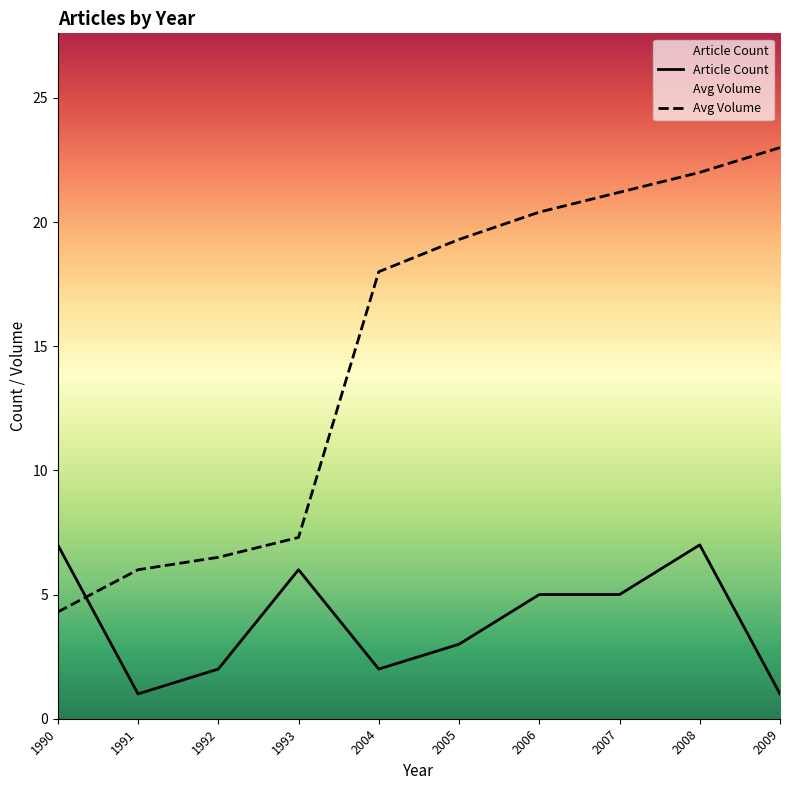

How many data points does each series have?

10